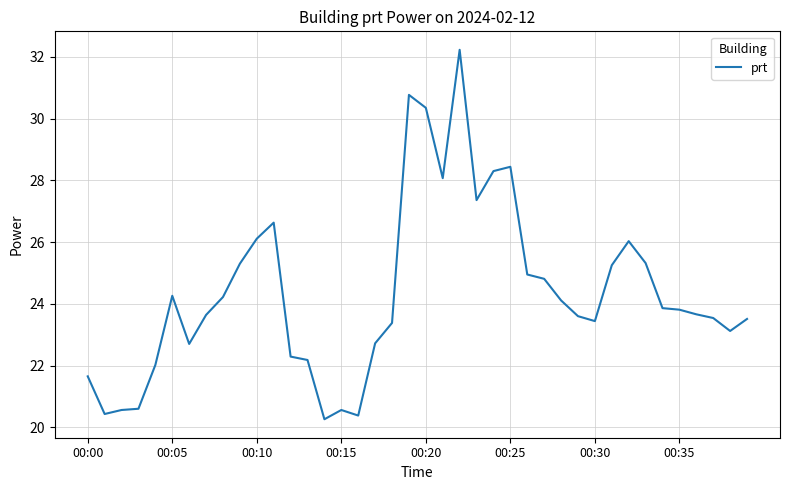

What is the greatest value displayed?

32.2